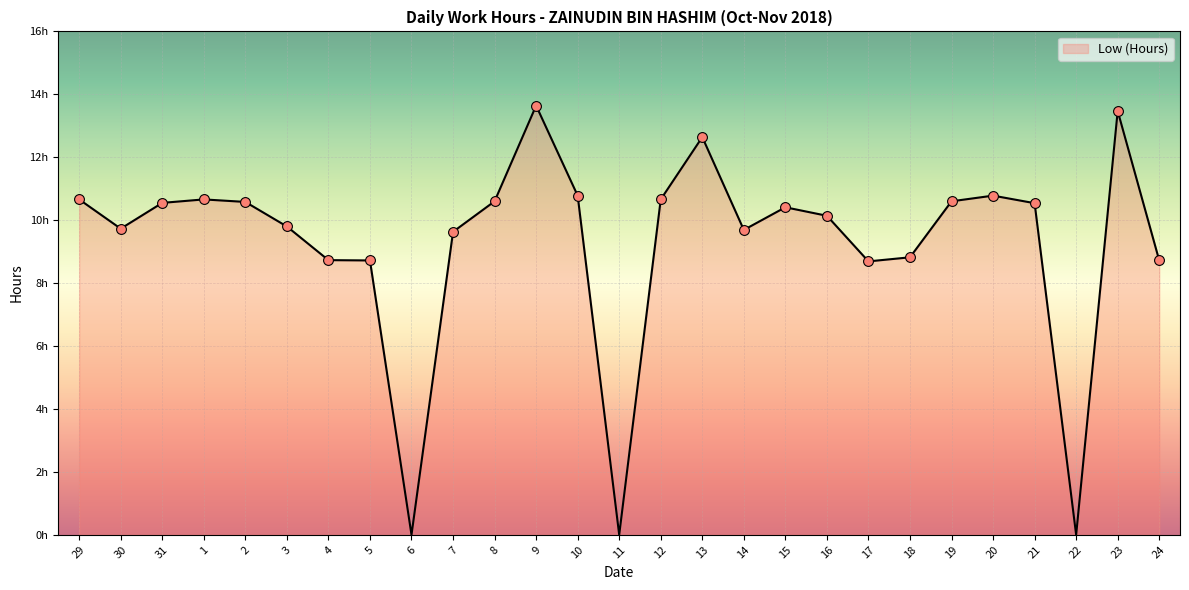

What is the change in value from 6 to 7?

+9.6